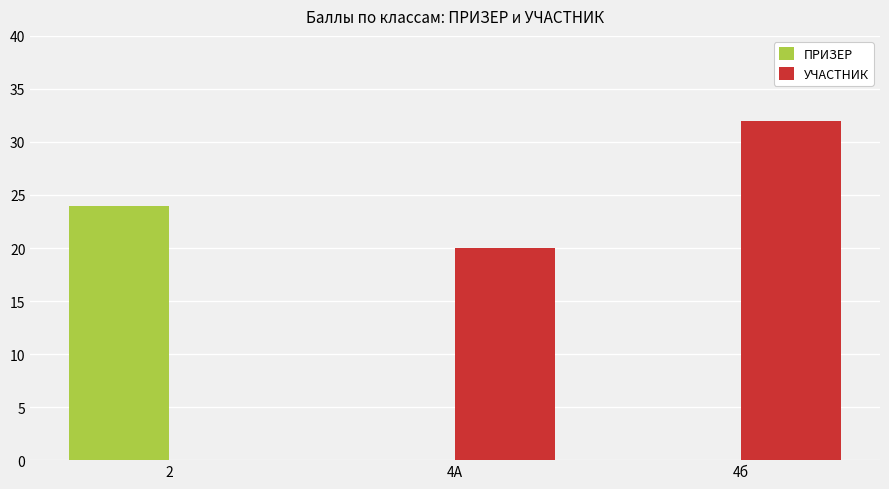

Reading right to left, transcribe all the data shown in this chart.

ПРИЗЕР: 0	0	24
УЧАСТНИК: 32	20	0